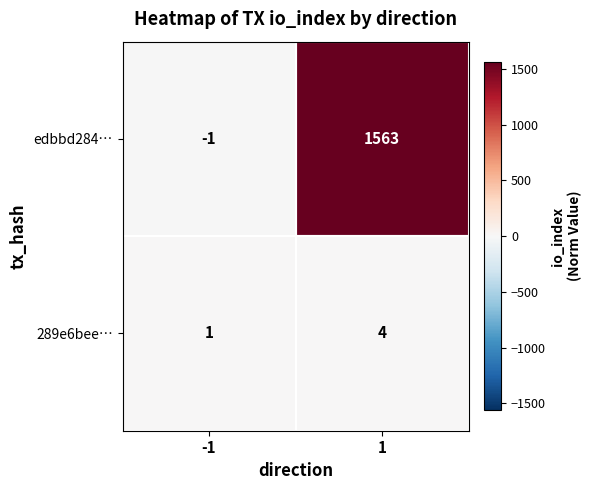

What is the spread (max minus min) of values at 1?

1559